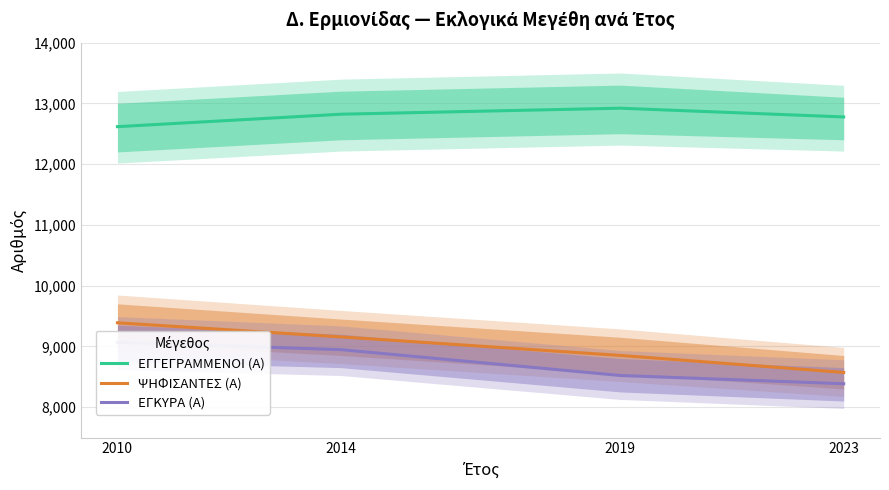

The value of ΨΗΦΙΣΑΝΤΕΣ (Α) at 2010 is 15707. True or false?

False